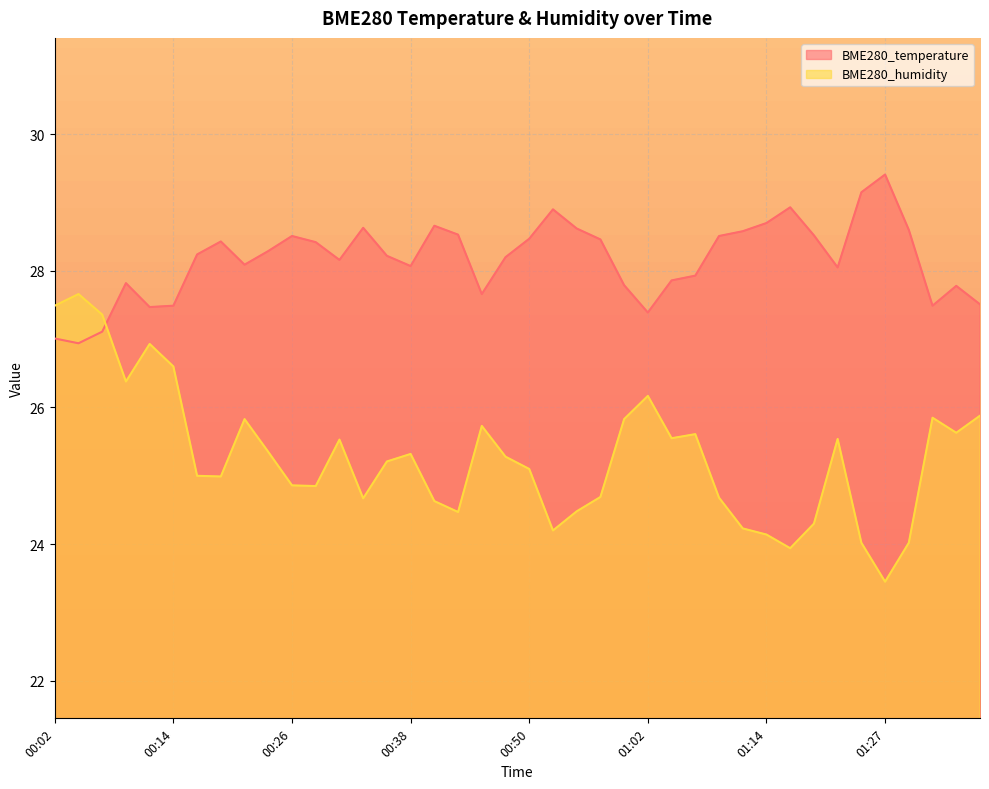

What is the total value across all series at 00:04?

54.6